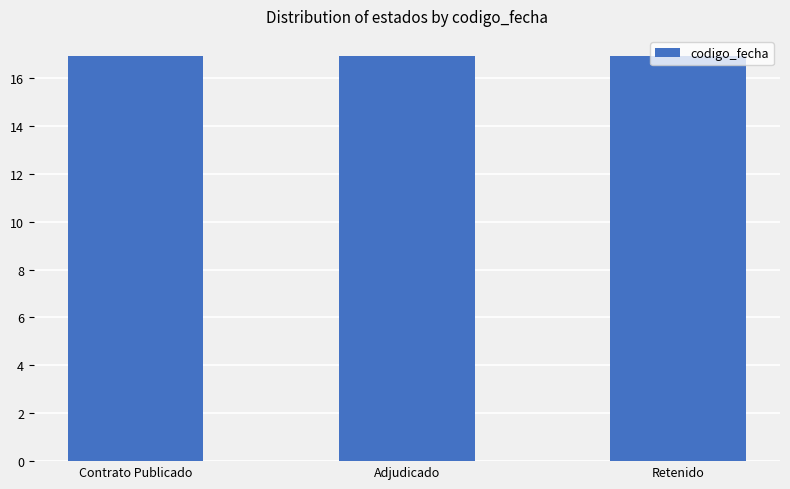

The chart shows a value of 16.9 at Adjudicado. True or false?

True